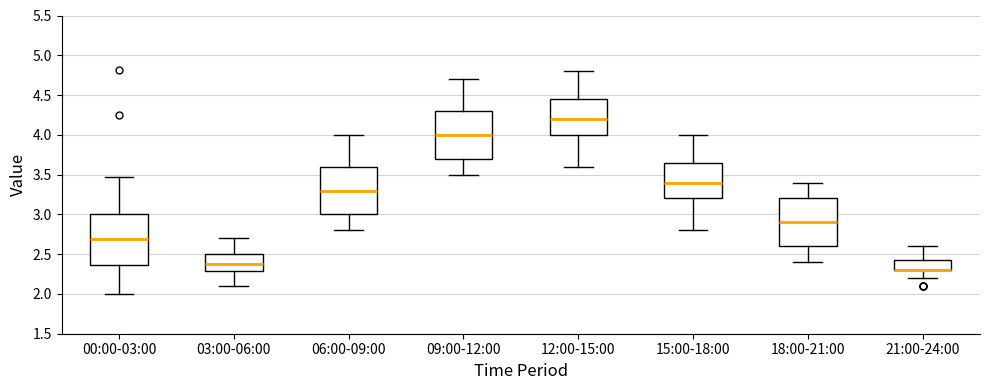

Reading left to right, read every box against the y-axis: the position of its median line, the range the box covers, and the ends of its whiskers. The values are not printed on the chart, so give them approximately, as read against the axis.

00:00-03:00: median 2.70, box 2.35 to 3.00, whiskers 2.00 to 3.45
03:00-06:00: median 2.40, box 2.30 to 2.50, whiskers 2.10 to 2.70
06:00-09:00: median 3.30, box 3.00 to 3.60, whiskers 2.80 to 4.00
09:00-12:00: median 4.00, box 3.70 to 4.30, whiskers 3.50 to 4.70
12:00-15:00: median 4.20, box 4.00 to 4.45, whiskers 3.60 to 4.80
15:00-18:00: median 3.40, box 3.20 to 3.65, whiskers 2.80 to 4.00
18:00-21:00: median 2.90, box 2.60 to 3.20, whiskers 2.40 to 3.40
21:00-24:00: median 2.30 (drawn on the box's lower edge), box 2.30 to 2.45, whiskers 2.20 to 2.60